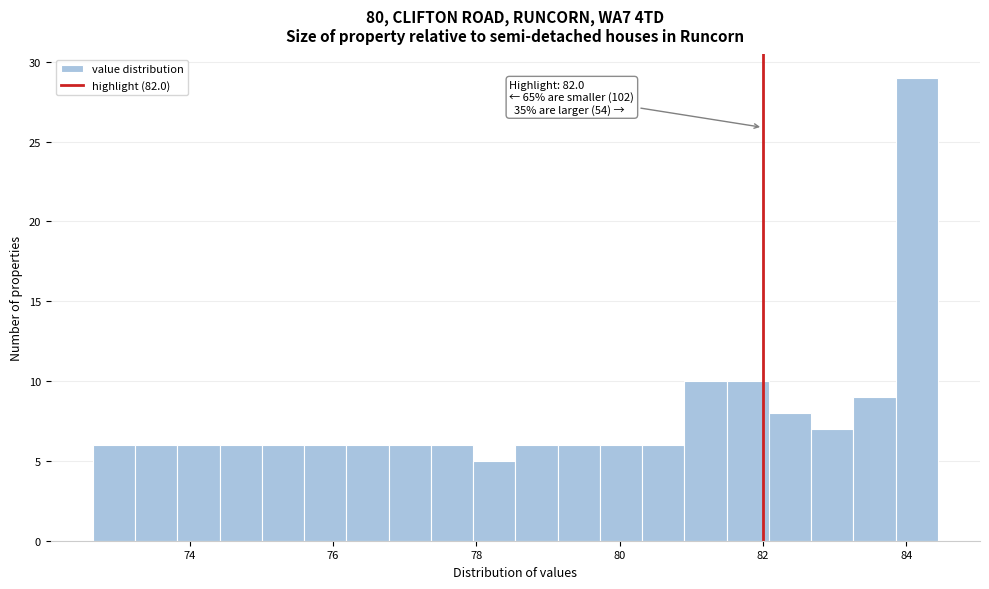

Around what value on the x-axis is the tallest bar? Give the approximate position of its centre, as read against the axis.

84.2